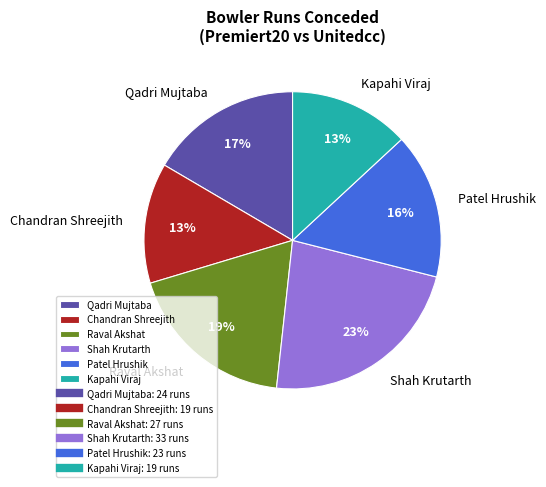

Count the number of slices in the pie.

6